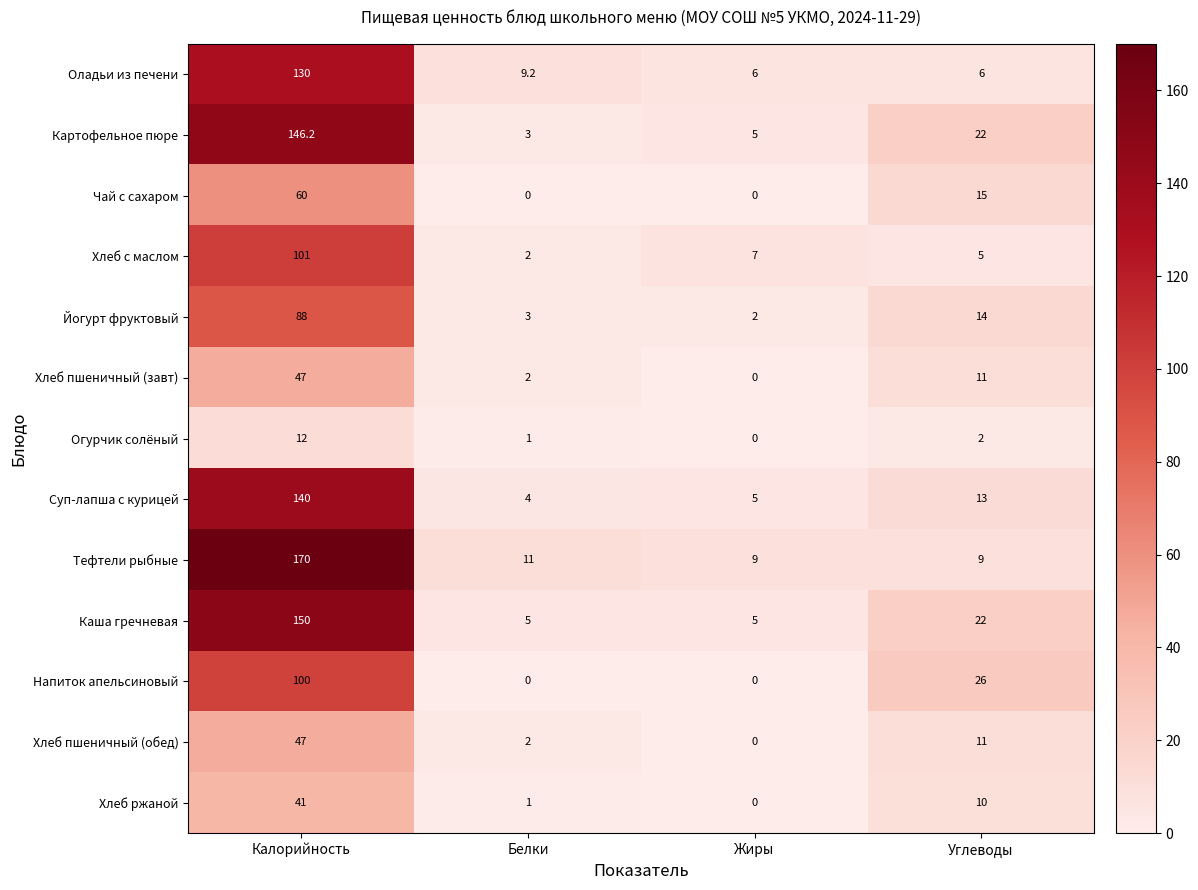

What is the highest value of the Хлеб пшеничный (обед) series?

47.0